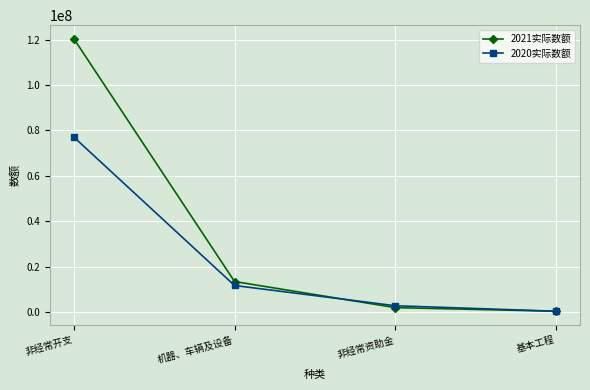

Rank the series by their average value, from lowest to highest.

2020实际数额, 2021实际数额